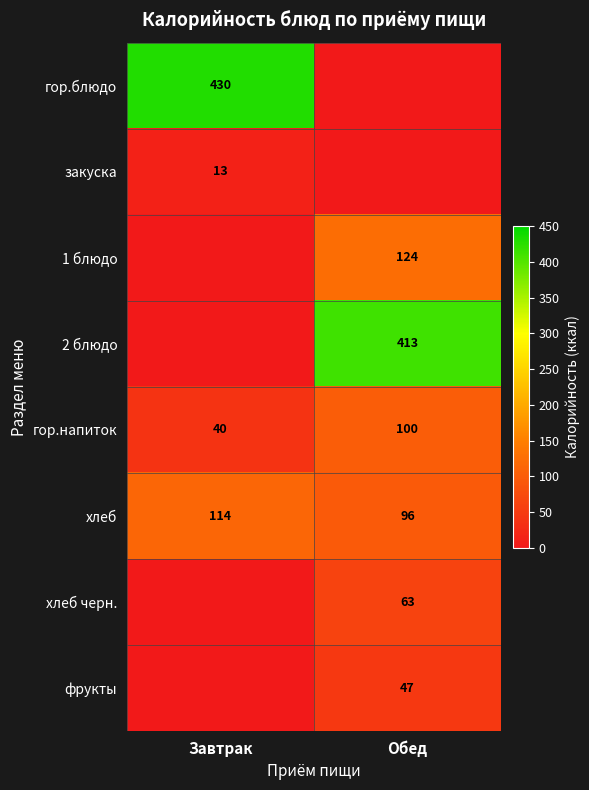

True or false: 1 блюдо has a value of 170 at Обед.

False